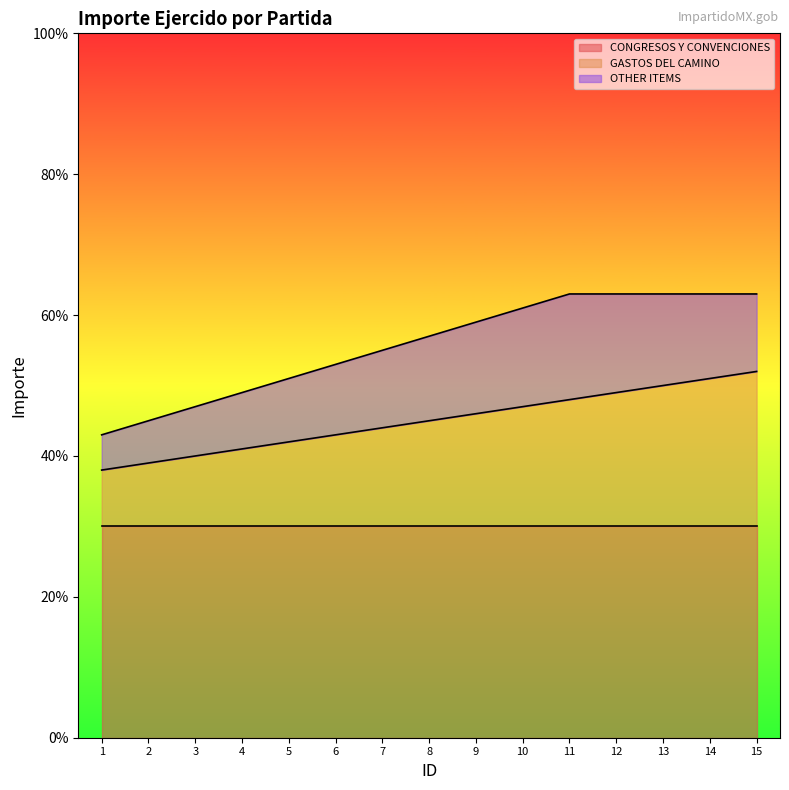

Does the chart display data point markers on the line(s)?

No